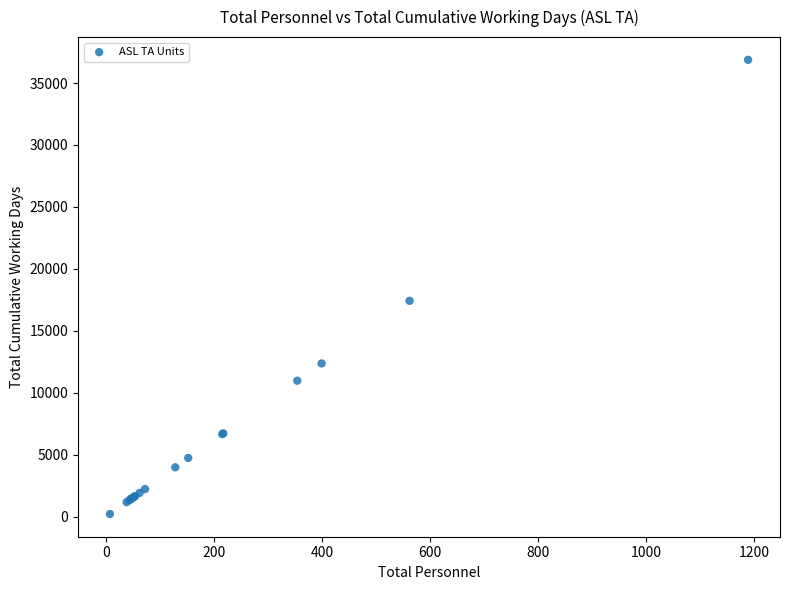

What Y value in the scatter plot is closest to 18545?

17423